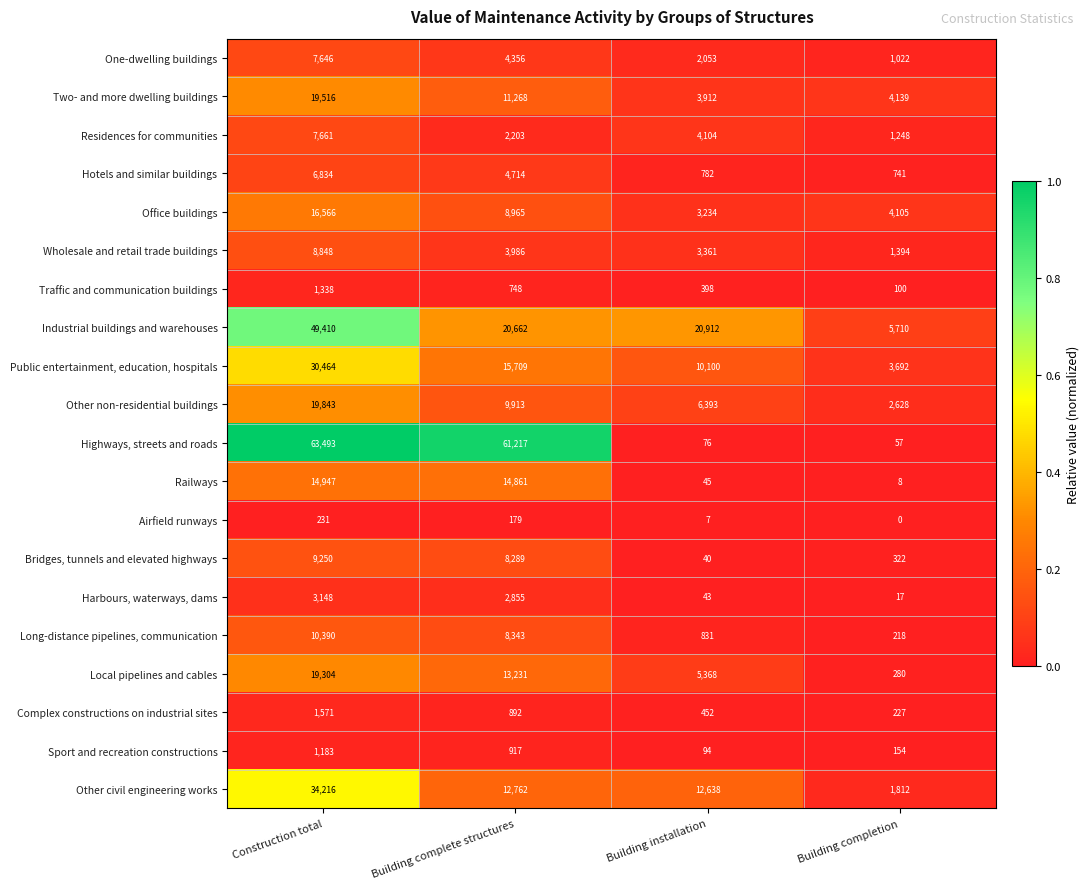

List the series in order of their peak value, lowest first.

Airfield runways, Sport and recreation constructions, Traffic and communication buildings, Complex constructions on industrial sites, Harbours, waterways, dams, Hotels and similar buildings, One-dwelling buildings, Residences for communities, Wholesale and retail trade buildings, Bridges, tunnels and elevated highways, Long-distance pipelines, communication, Railways, Office buildings, Local pipelines and cables, Two- and more dwelling buildings, Other non-residential buildings, Public entertainment, education, hospitals, Other civil engineering works, Industrial buildings and warehouses, Highways, streets and roads